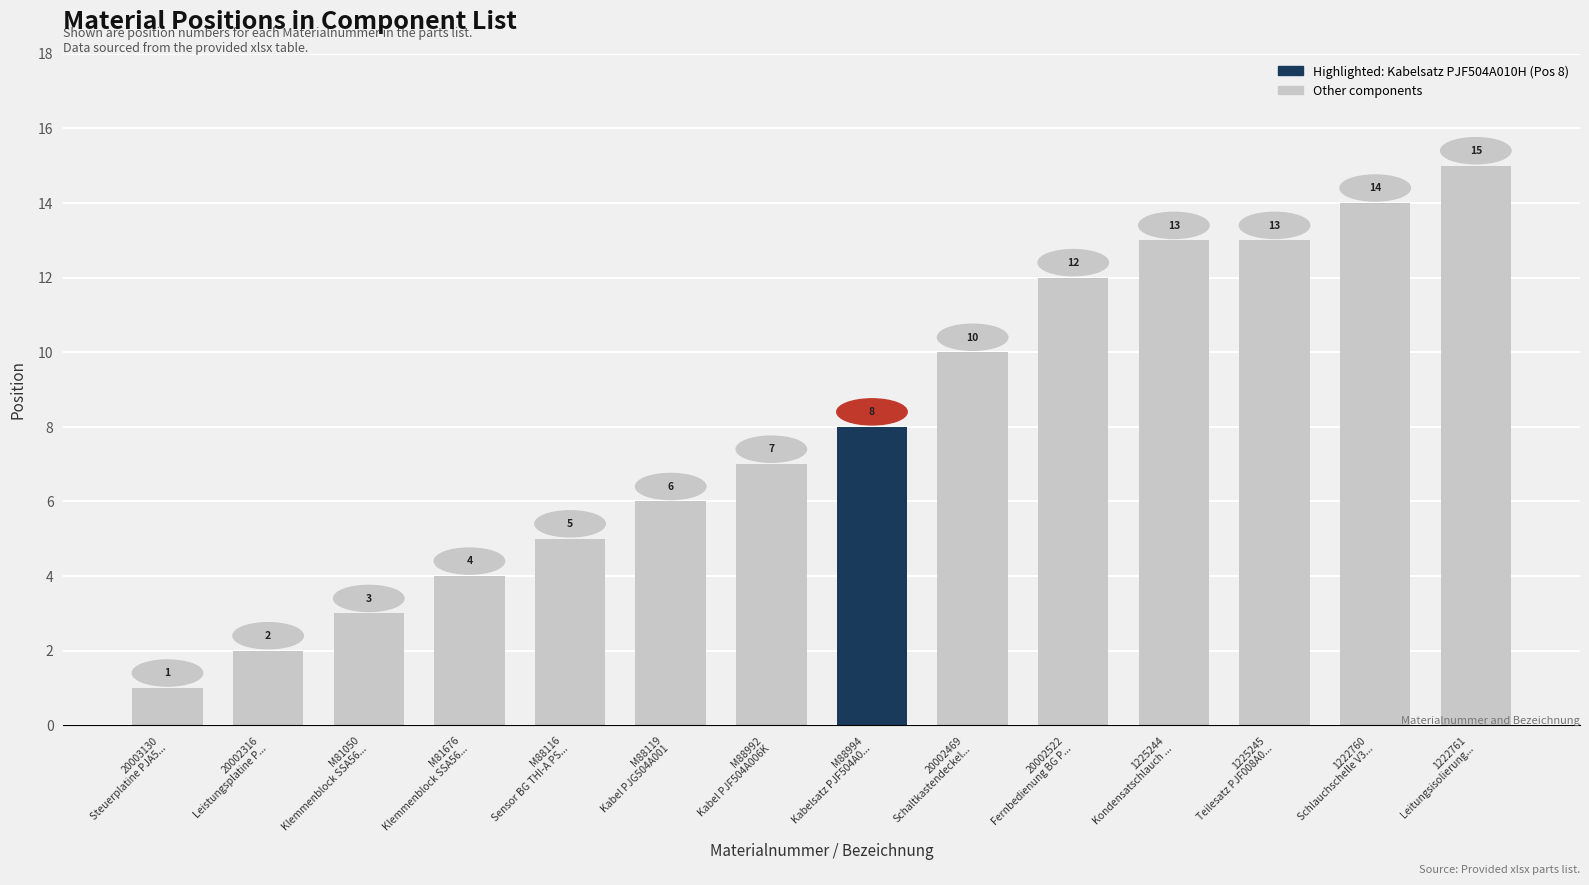

Reading left to right, list all the values displayed in this chart.

1	2	3	4	5	6	7	8	10	12	13	13	14	15